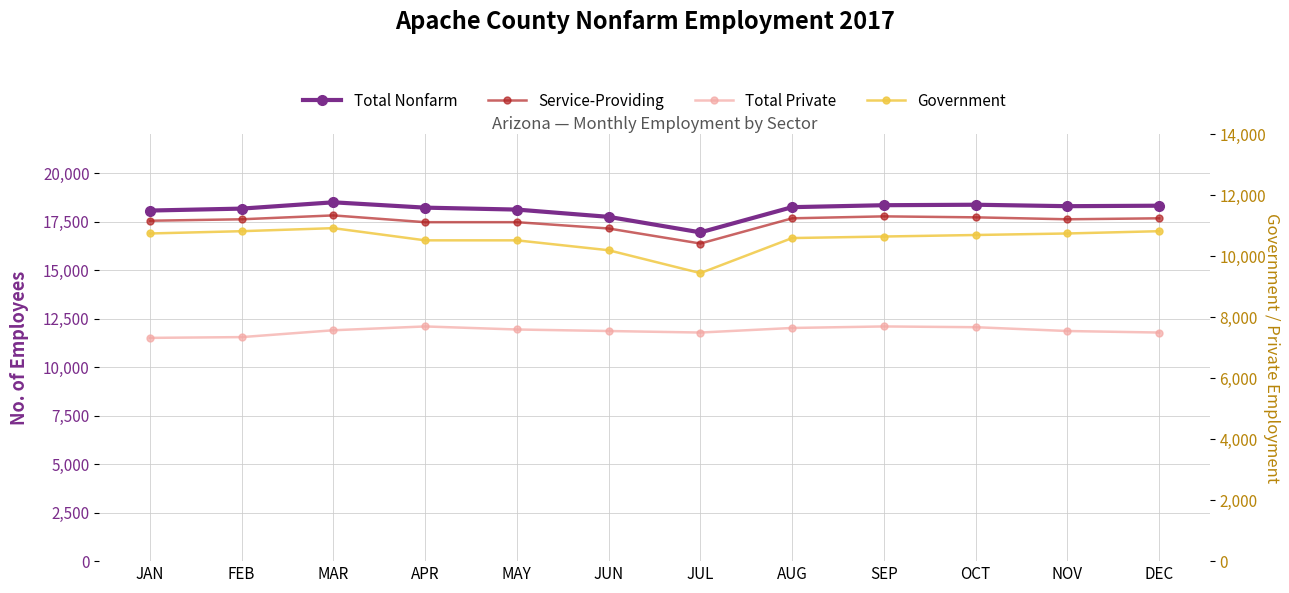

What is the sum of all Total Nonfarm values?

217400